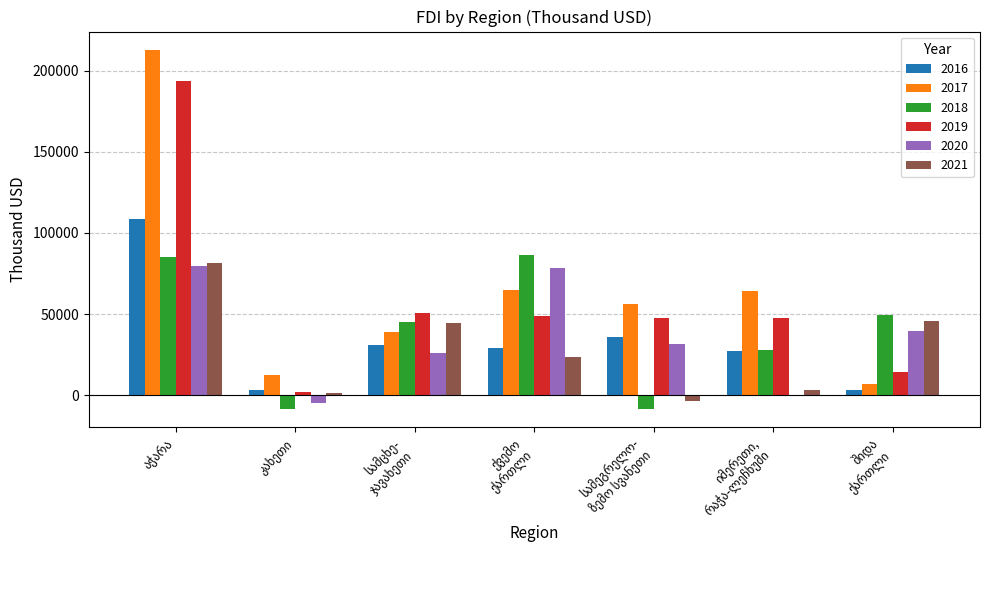

What is the sum of all 2018 values?

277312.7